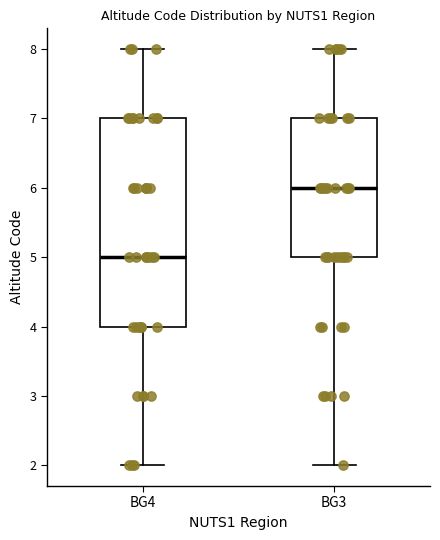

Which box's median line is the lowest?

BG4